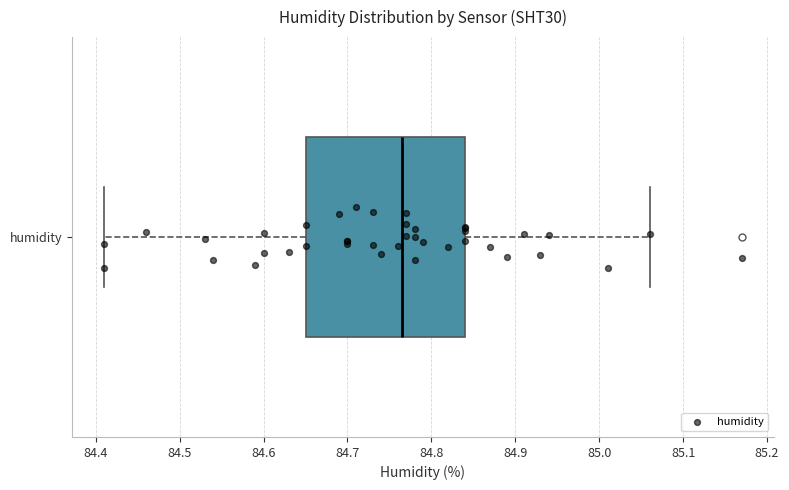

Read this box plot against the x-axis: the position of the median line, the range covered by the box, and the ends of both whiskers. The values are not printed on the chart, so give them approximately, as read against the axis.

median 84.77, box 84.65 to 84.84, whiskers 84.41 to 85.06